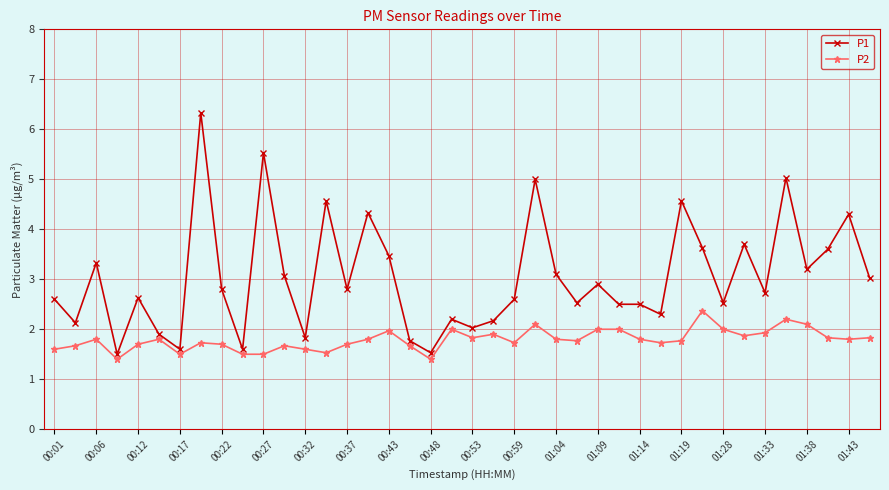

Which series has the largest total across all categories?

P1